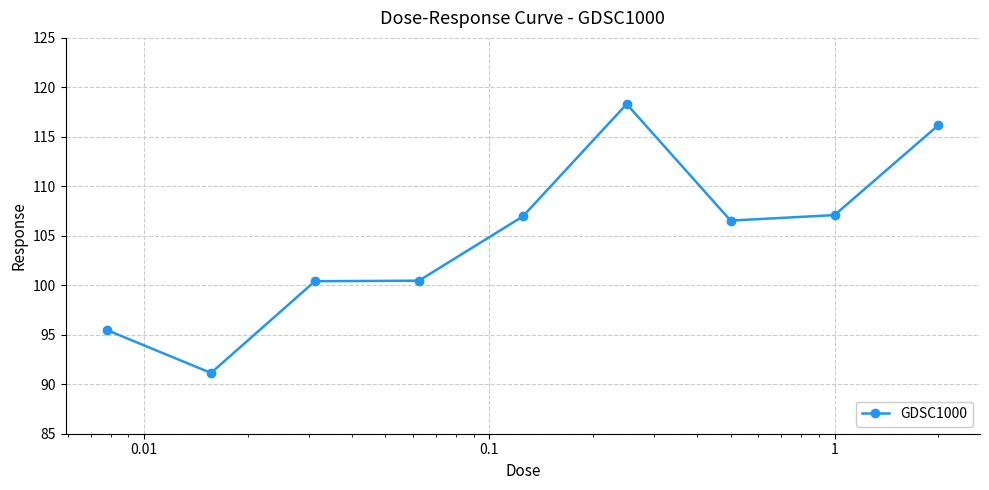

What is the maximum value shown in the chart?

118.3